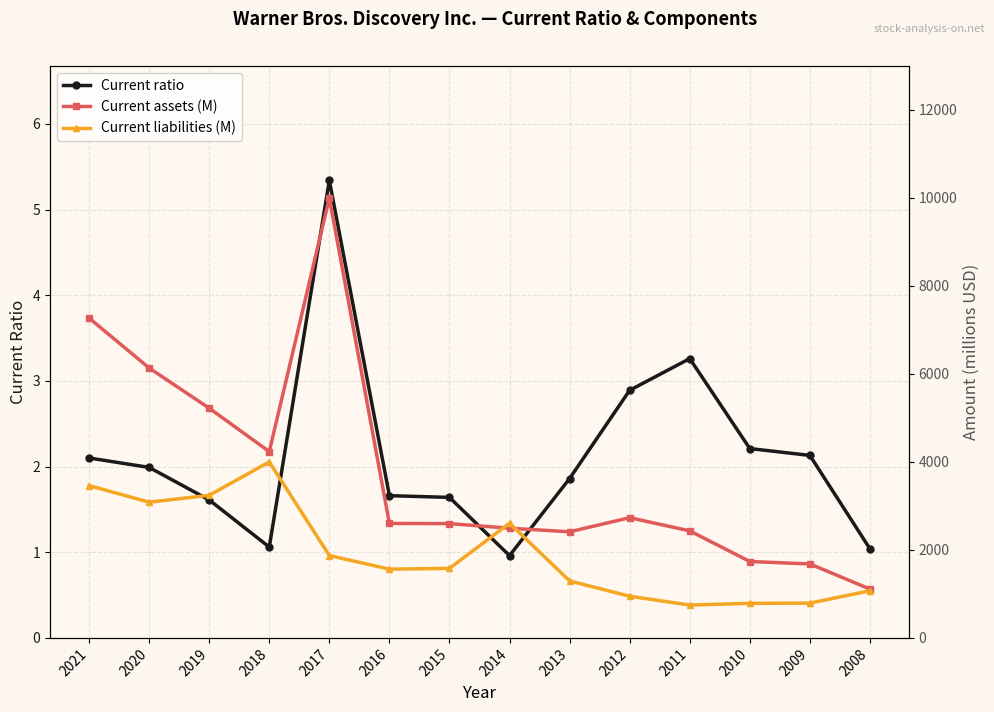

What is the difference between the maximum and second lowest values in the Current liabilities (M) series?

3212.0